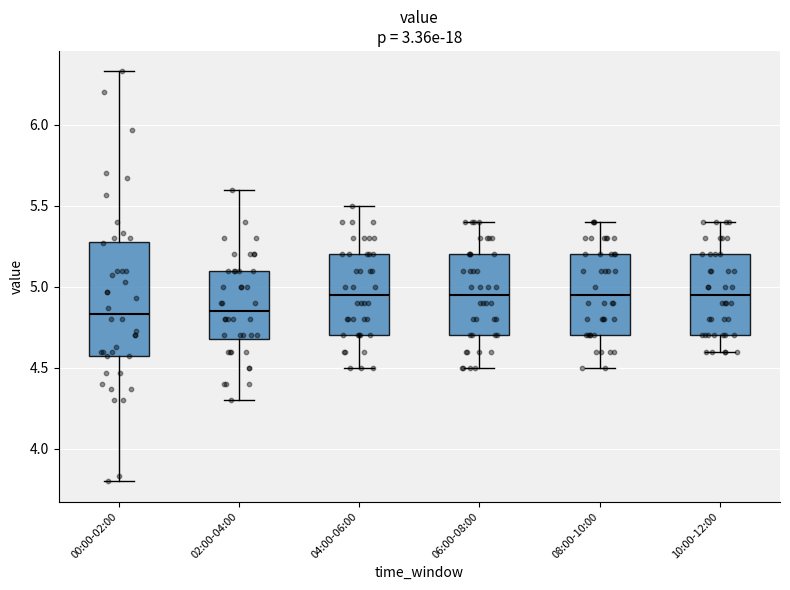

Comparing the boxes themselves (not the whiskers), which one is the tallest?

00:00-02:00